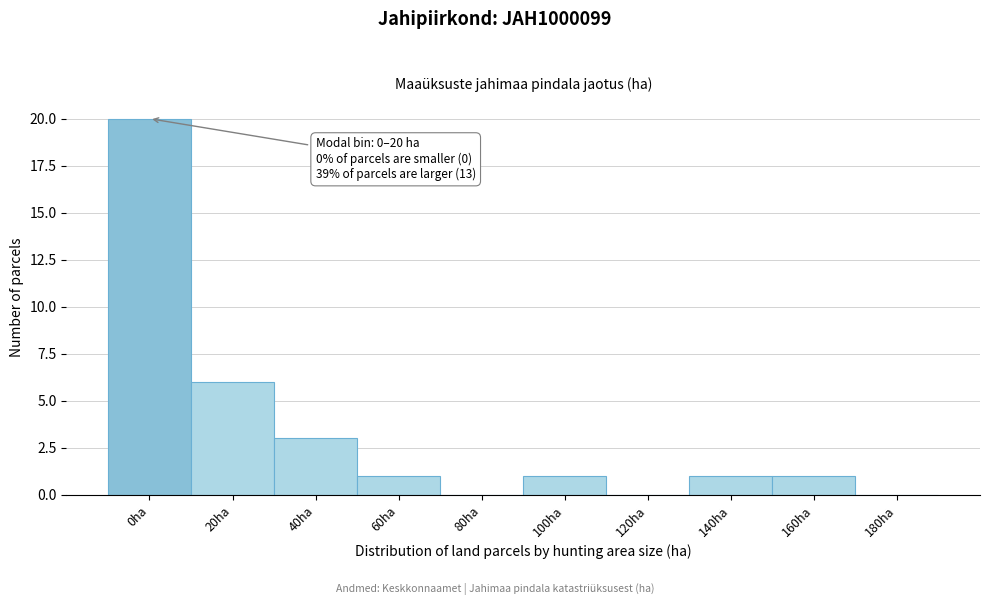

Reading left to right, transcribe all the data shown in this chart.

0ha=20	20ha=6	40ha=3	60ha=1	80ha=0	100ha=1	120ha=0	140ha=1	160ha=1	180ha=0